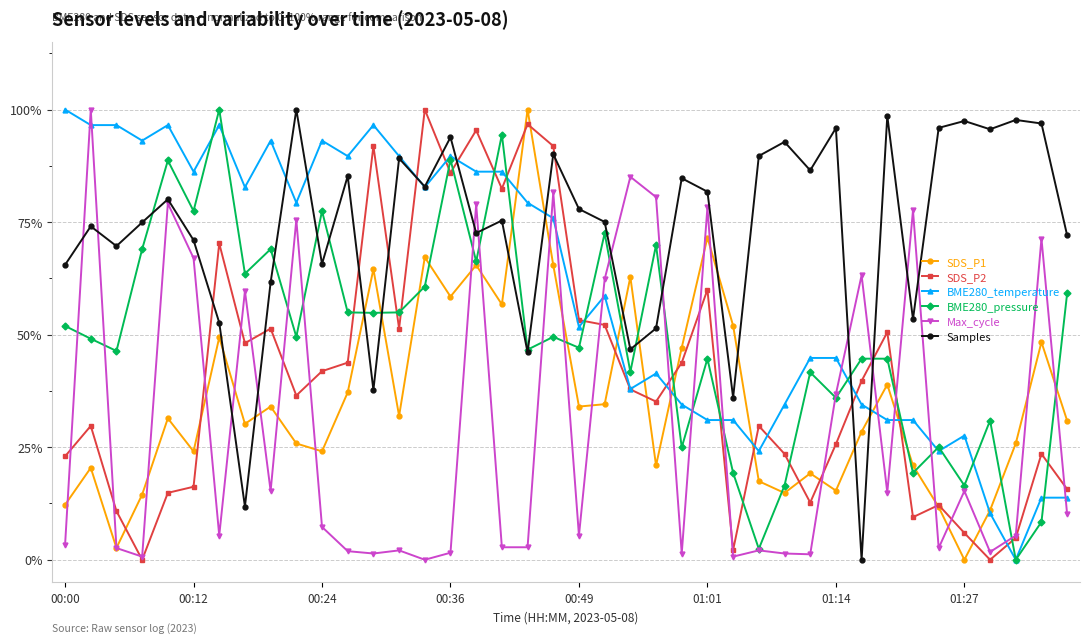

What is the maximum value shown in the chart?

100.0